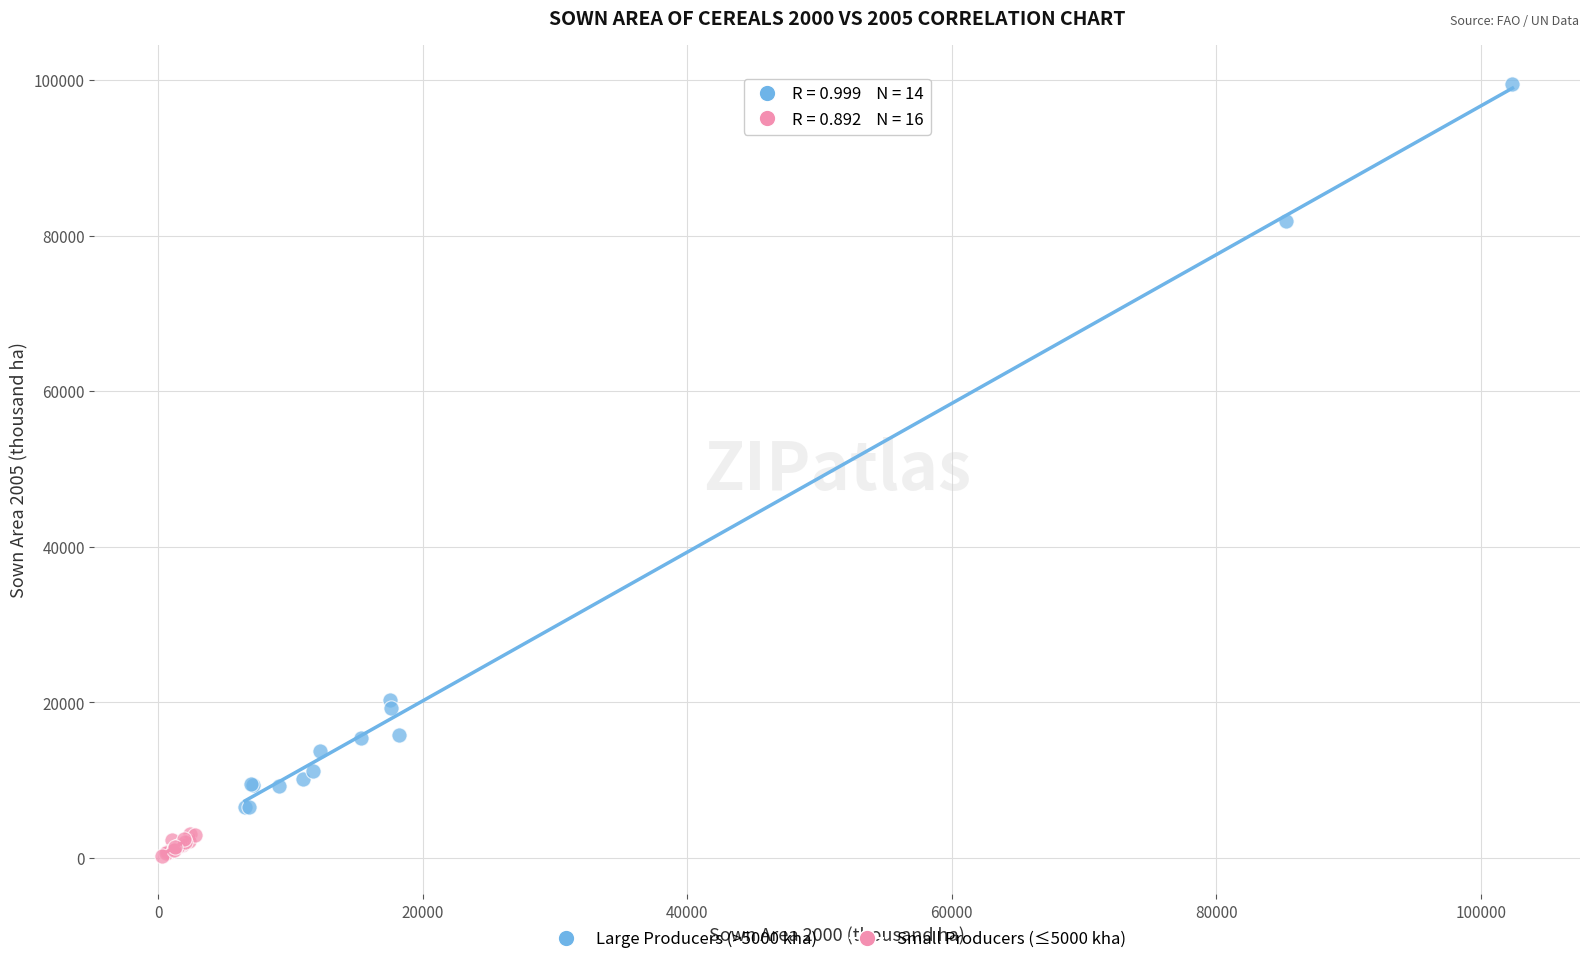

Which series reaches the minimum Y coordinate?

Small Producers (≤5000 kha)